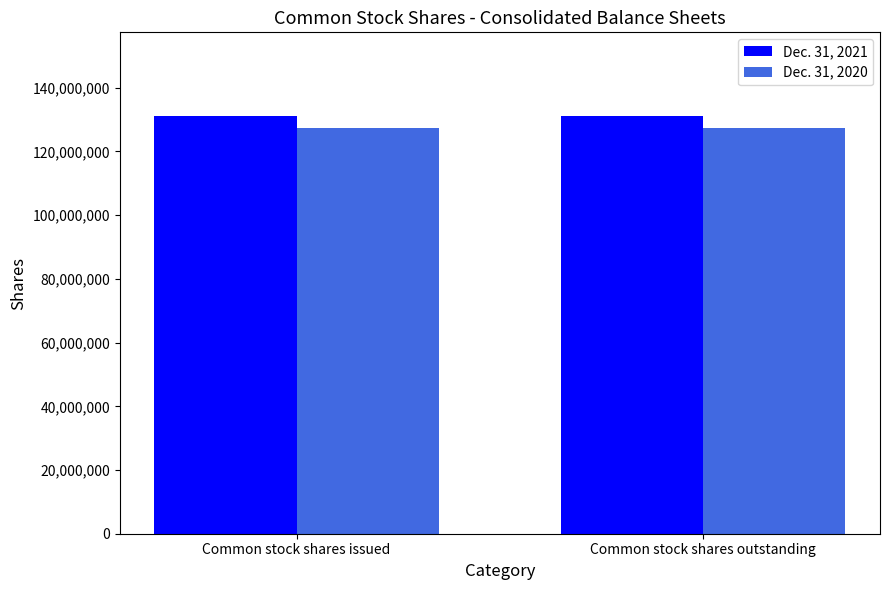

True or false: Dec. 31, 2020 has a value of 127416740 at Common stock shares issued.

True